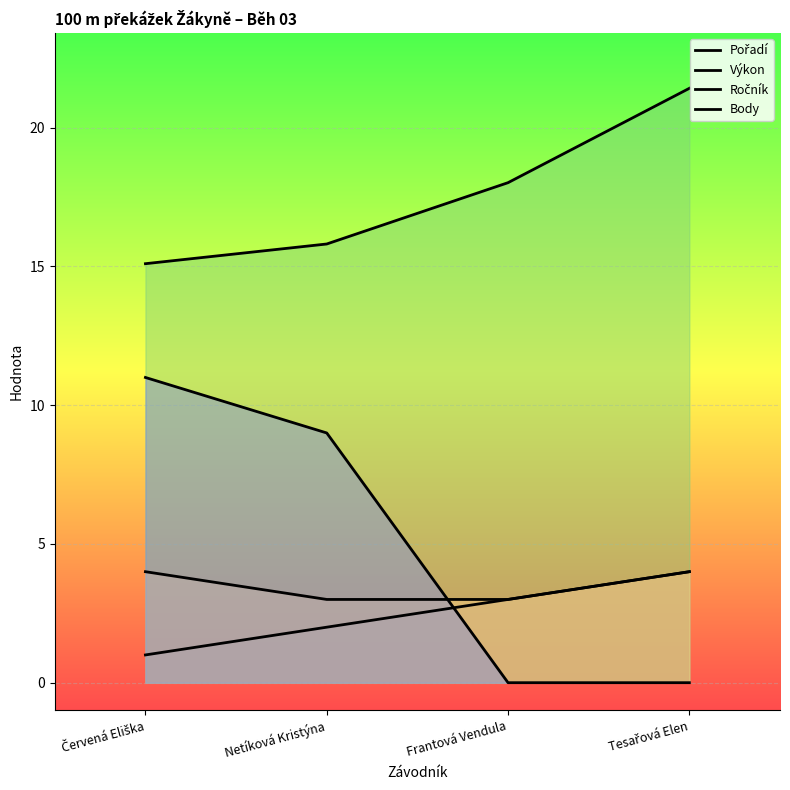

What is the difference between the Pořadí values at Červená Eliška and Frantová Vendula?

2.0